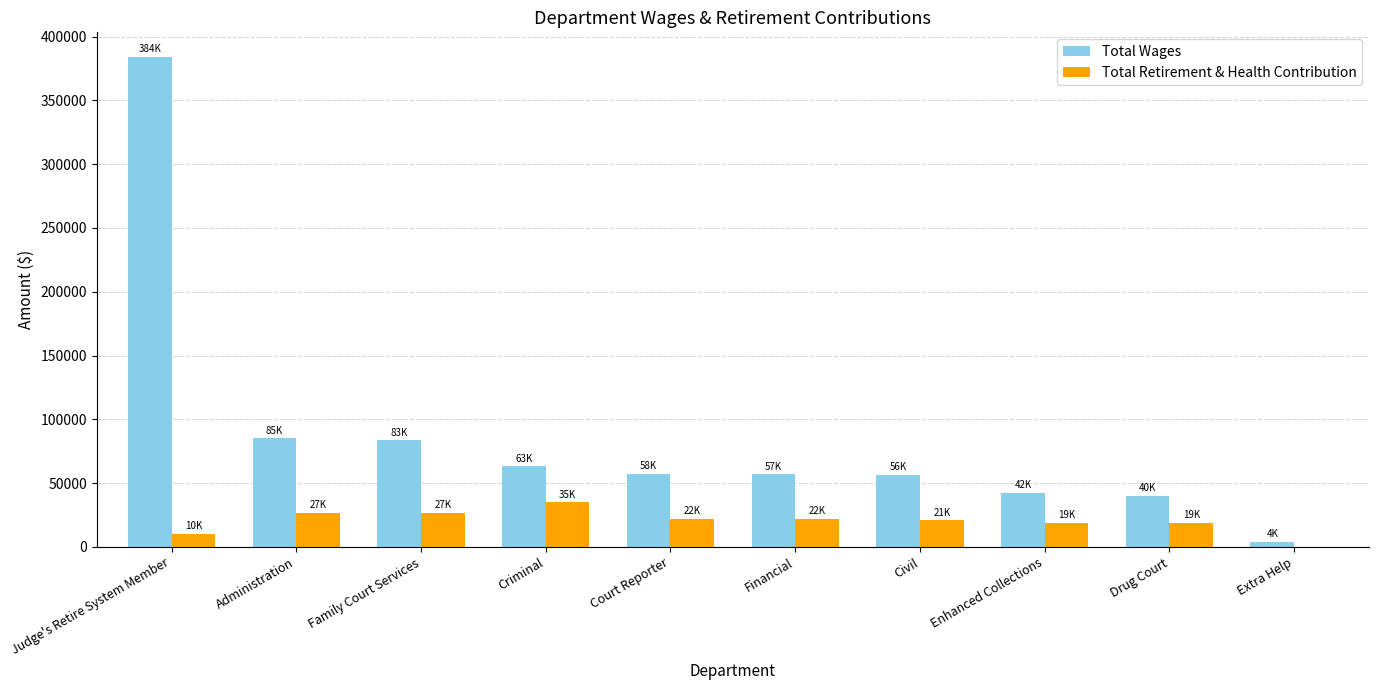

What is the sum of the Total Wages values at Criminal and Extra Help?

67387